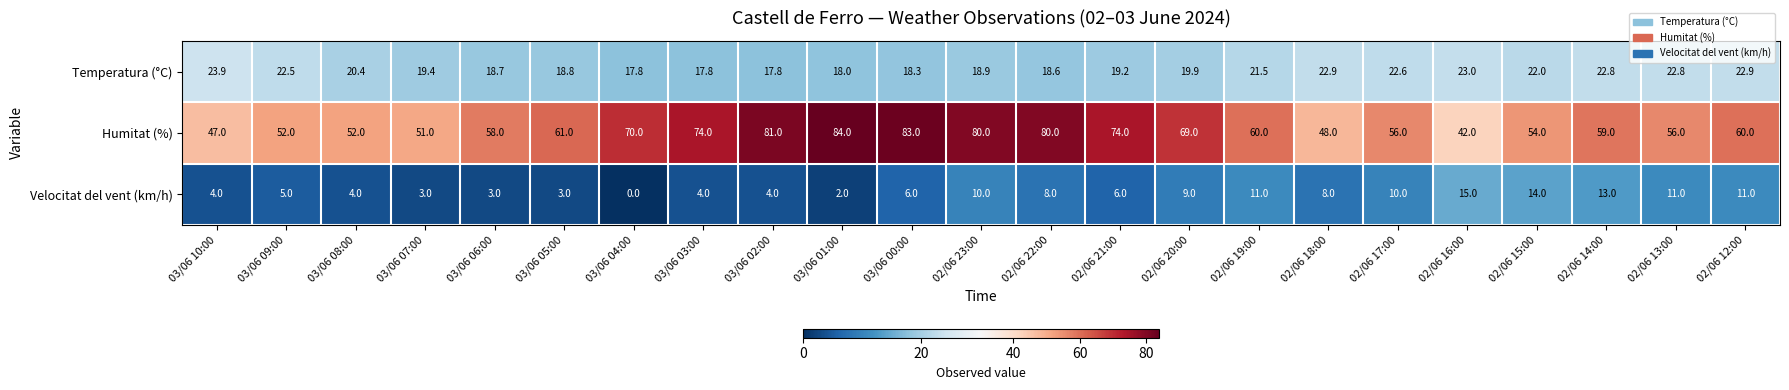

How many values in the Temperatura (°C) series are below 19?

9